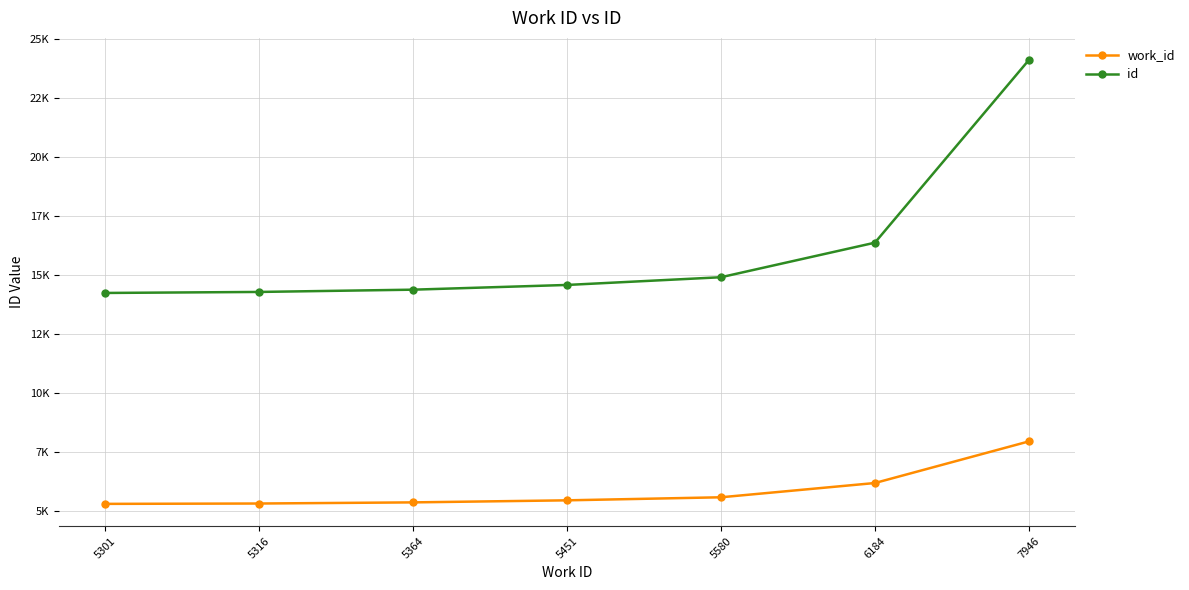

True or false: work_id and id intersect in this chart.

False